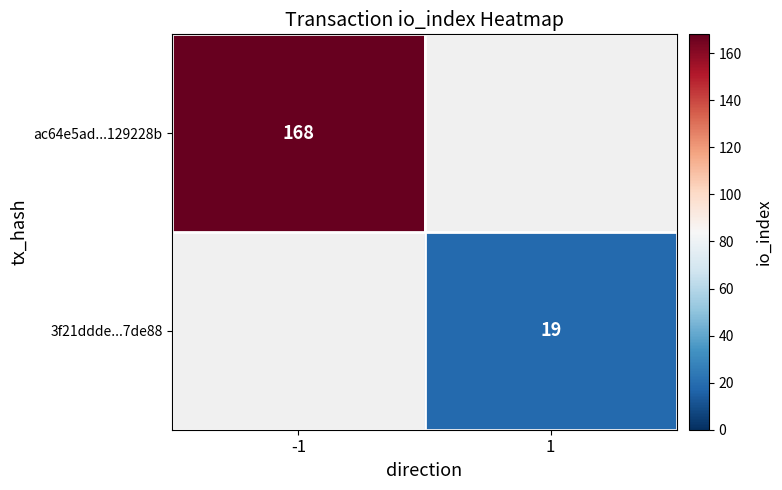

The ac64e5ad...129228b series shows 232 at -1. True or false?

False